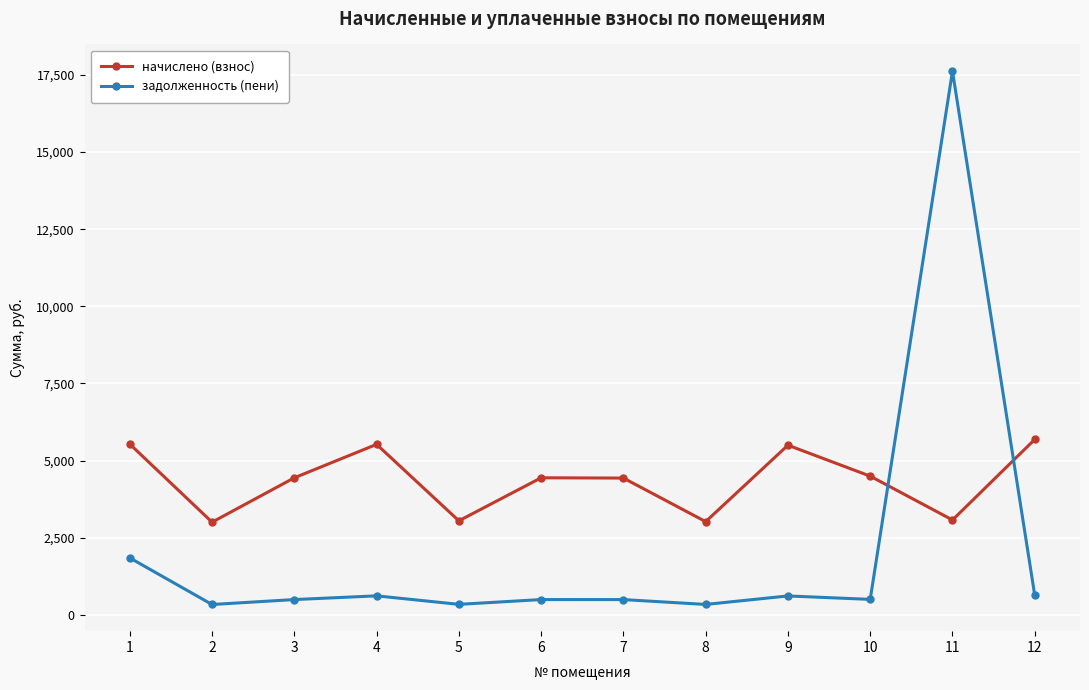

True or false: начислено (взнос) has more than 1 interior local peaks.

True